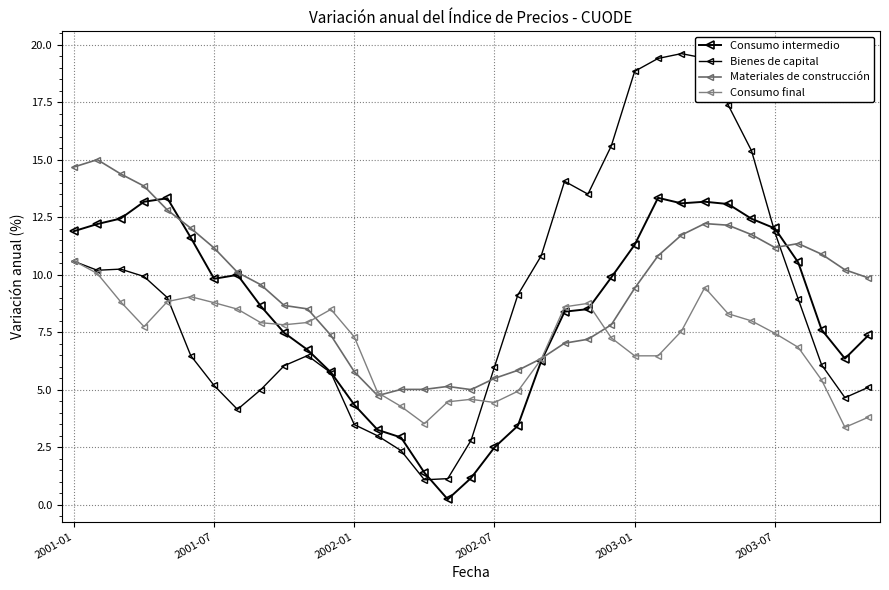

How many interior local valleys does the Bienes de capital series have?

5